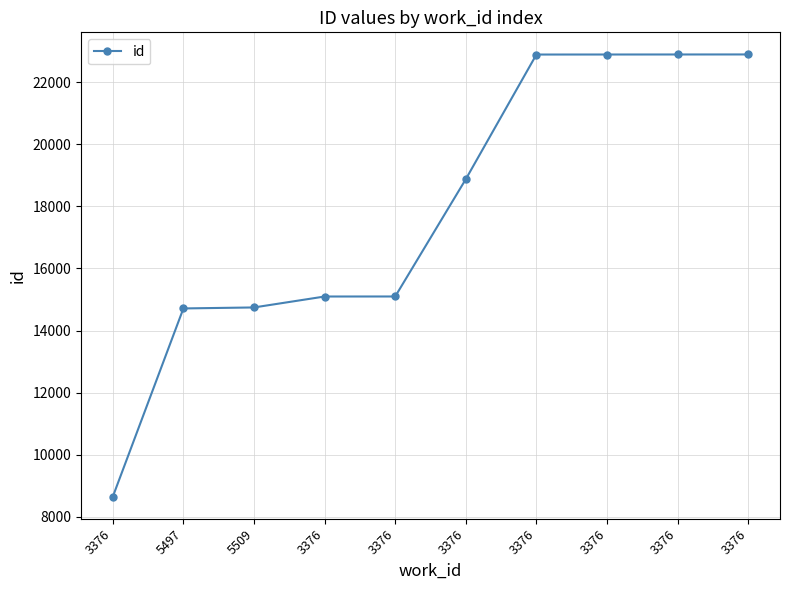

Reading right to left, what are all the values shown in this chart?

22891	22890	22889	22888	18876	15099	15098	14746	14714	8653